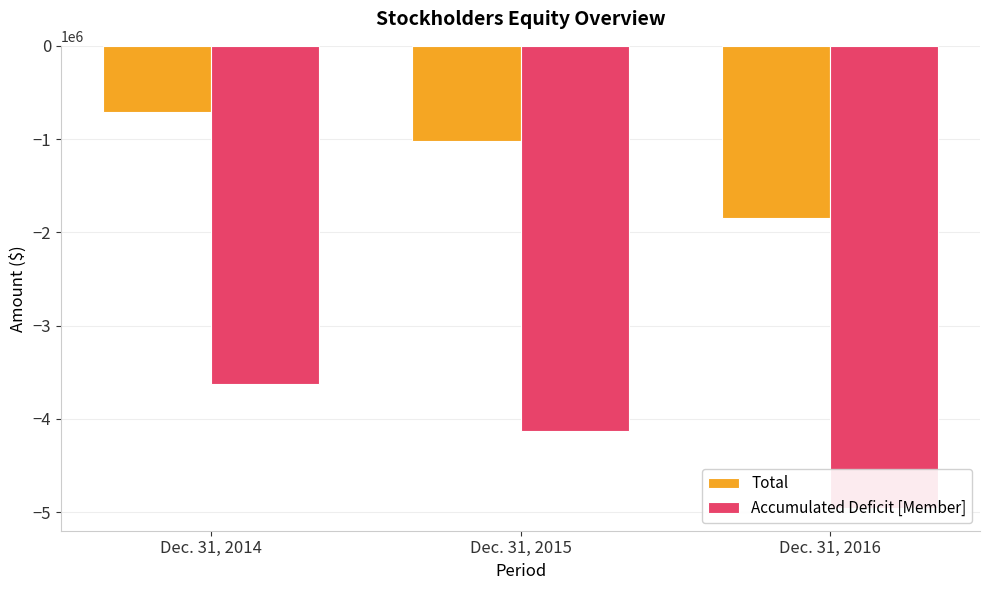

What is the maximum value for Accumulated Deficit [Member]?

-3629414